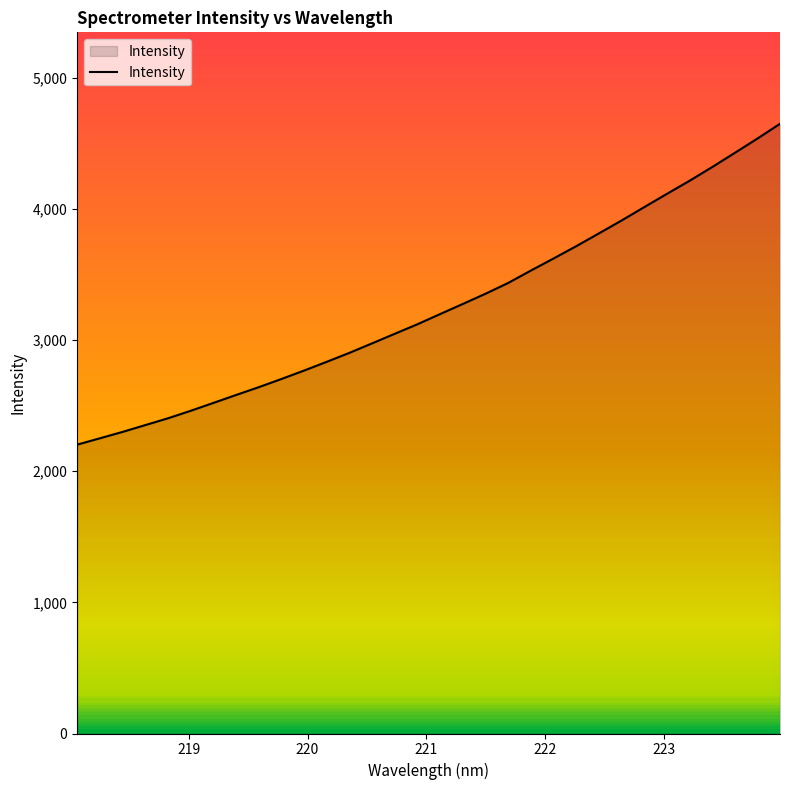

What is the difference between the maximum and minimum values?

2446.4